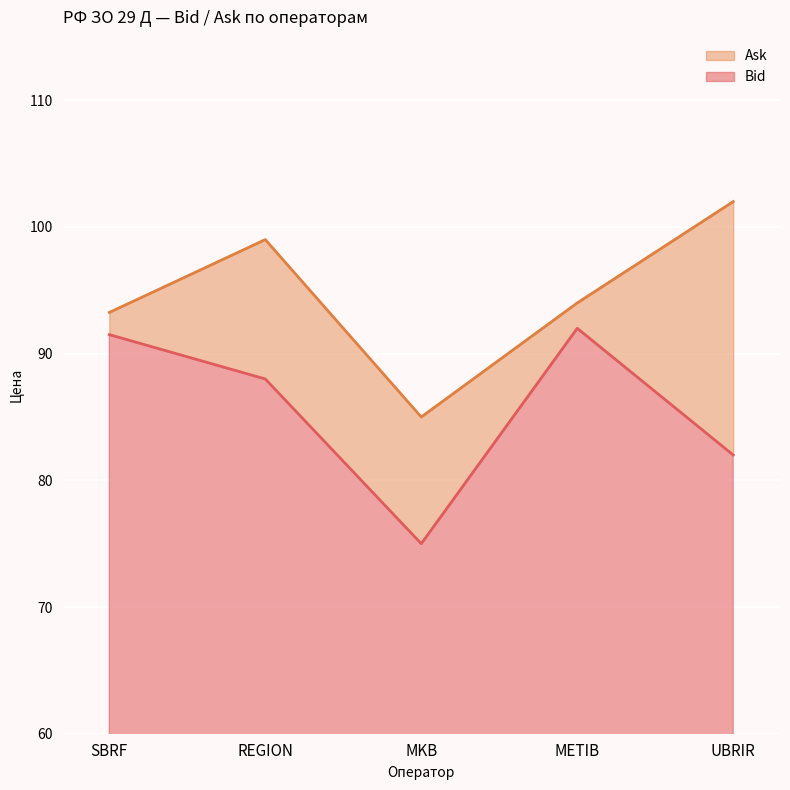

List the series in order of their peak value, lowest first.

Bid, Ask